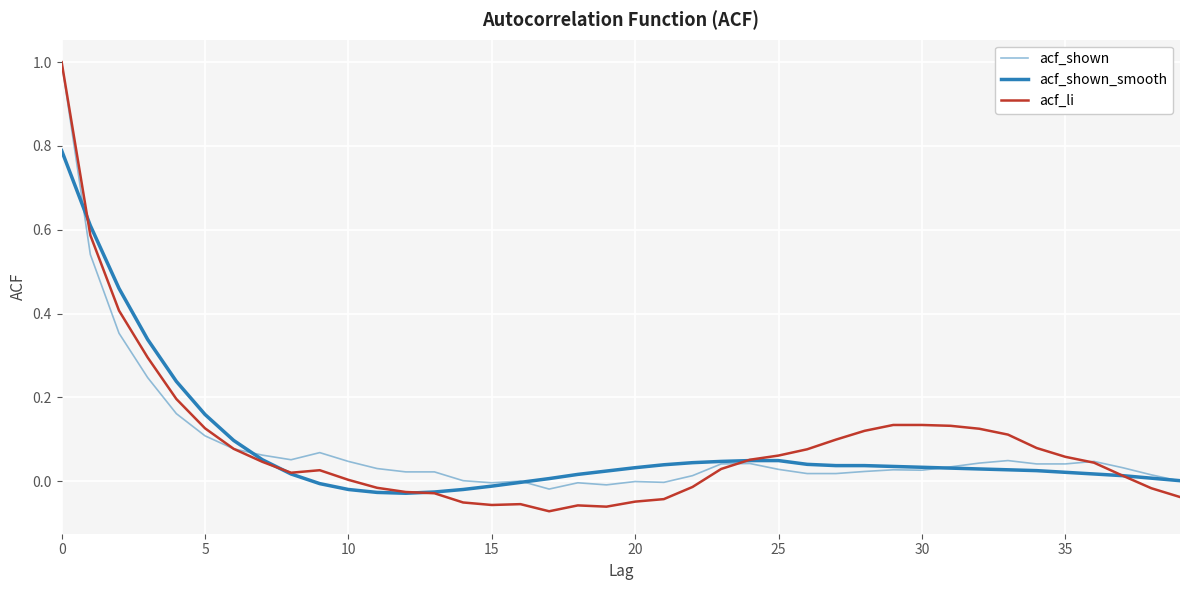

How many lines are shown in the chart?

3